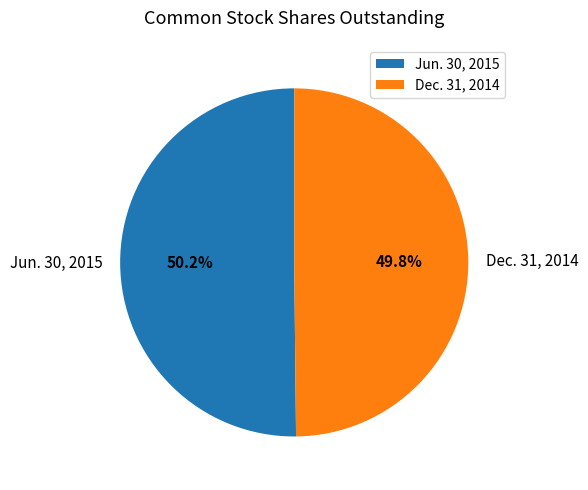

Is it true that Dec. 31, 2014 is 50% of the pie?

True